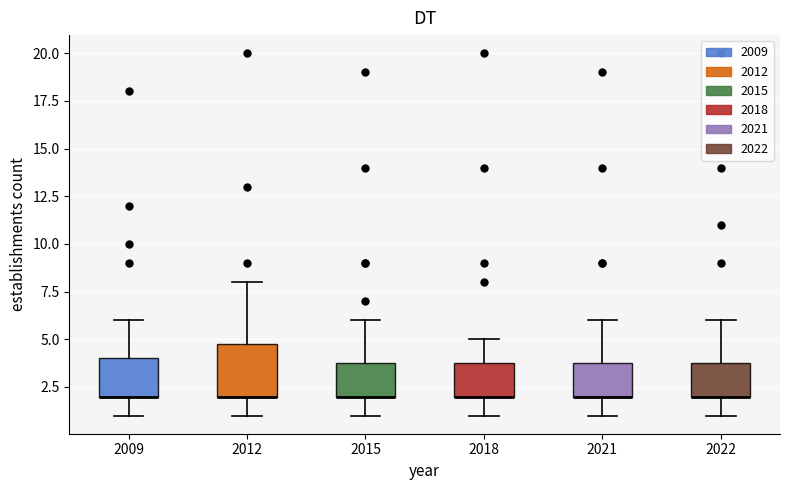

Comparing the boxes themselves (not the whiskers), which one is the tallest?

2012